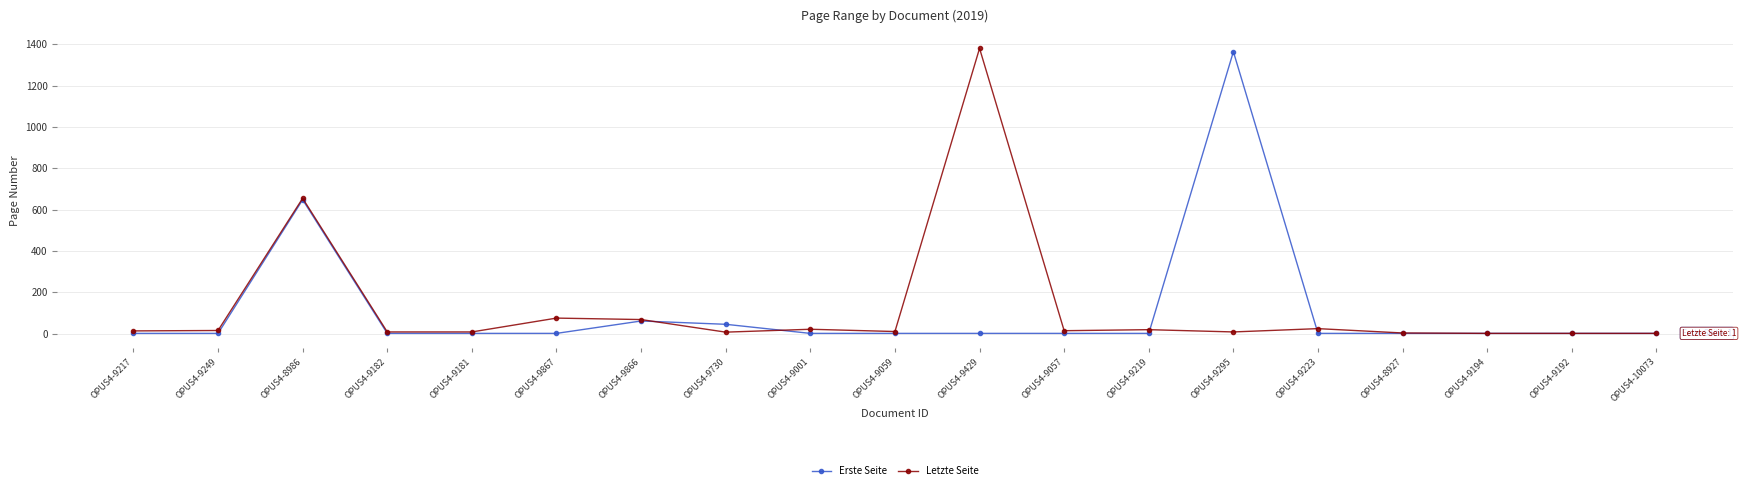

True or false: Erste Seite has more than 1 points higher than both neighbors.

True